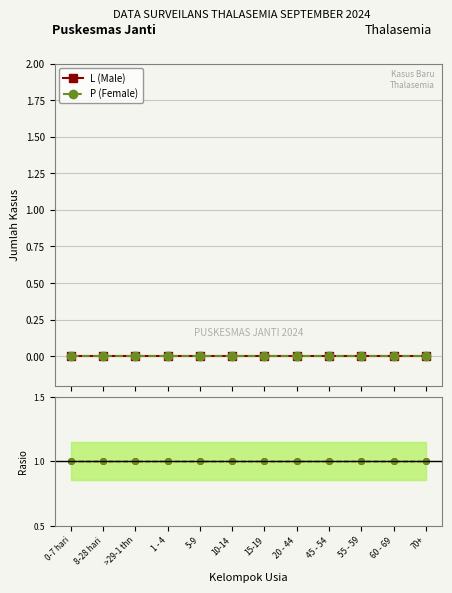

Which category has the lowest value in the ratio L (Male) series?

0-7 hari